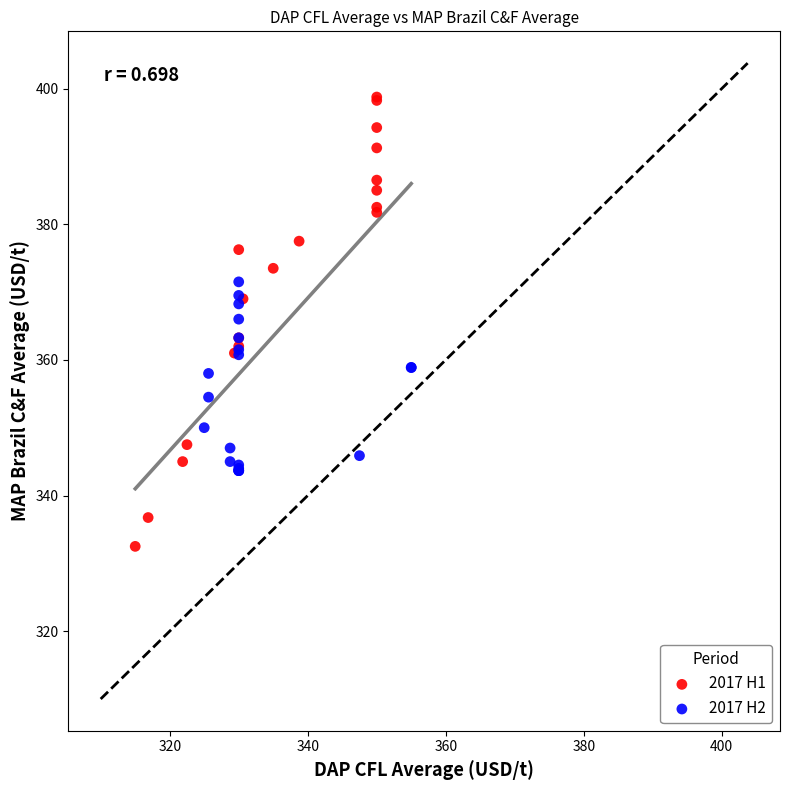

Which series has the largest Y range (max minus min)?

2017 H1